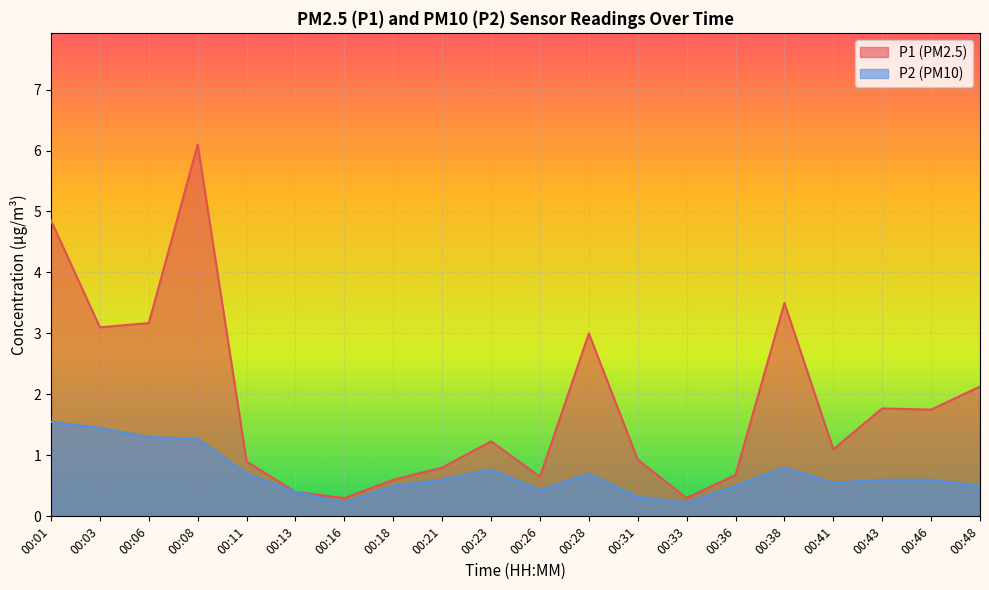

At how many categories does at least one series exceed 3?

5